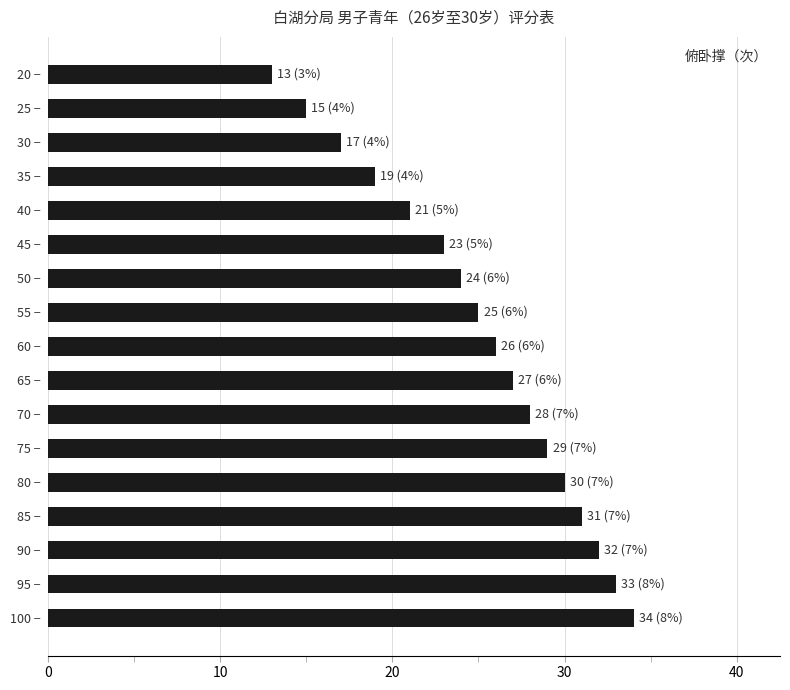

Rank the categories by value from lowest to highest.

20 −, 25 −, 30 −, 35 −, 40 −, 45 −, 50 −, 55 −, 60 −, 65 −, 70 −, 75 −, 80 −, 85 −, 90 −, 95 −, 100 −